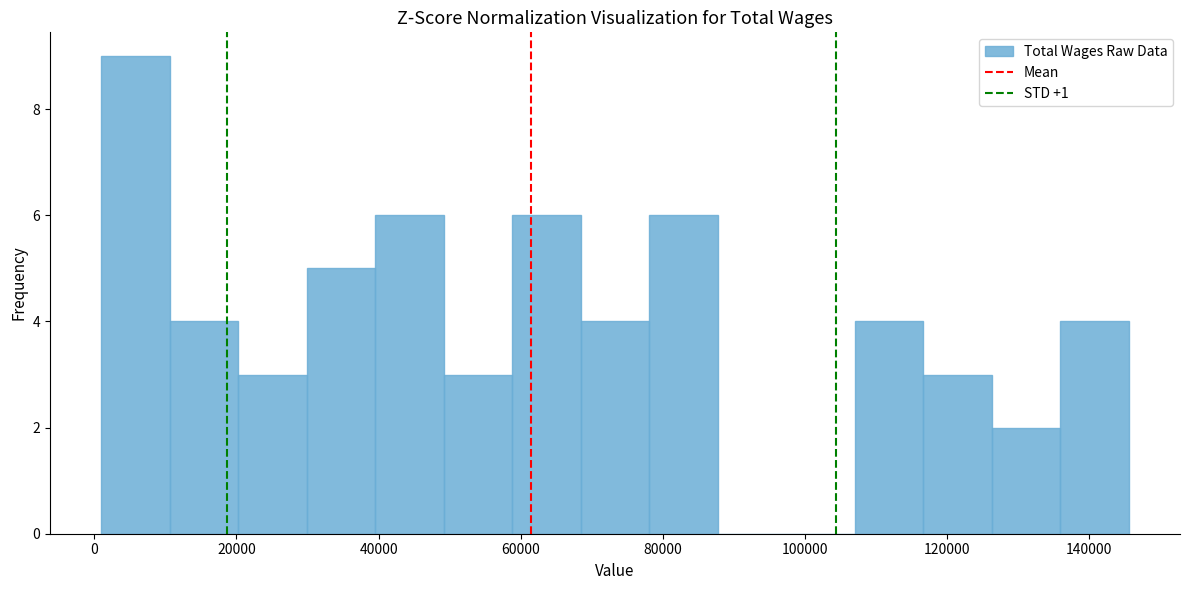

Reading left to right, list every bar in this chart as the range it spans on the x-axis followed by its height. Neither the bar edges nor the heights are printed on the chart, so give them approximately, as read against the axes.

2000 to 10000: 9
10000 to 20000: 4
20000 to 30000: 3
30000 to 40000: 5
40000 to 50000: 6
50000 to 58000: 3
58000 to 68000: 6
68000 to 78000: 4
78000 to 88000: 6
88000 to 98000: 0
98000 to 106000: 0
106000 to 116000: 4
116000 to 126000: 3
126000 to 136000: 2
136000 to 146000: 4